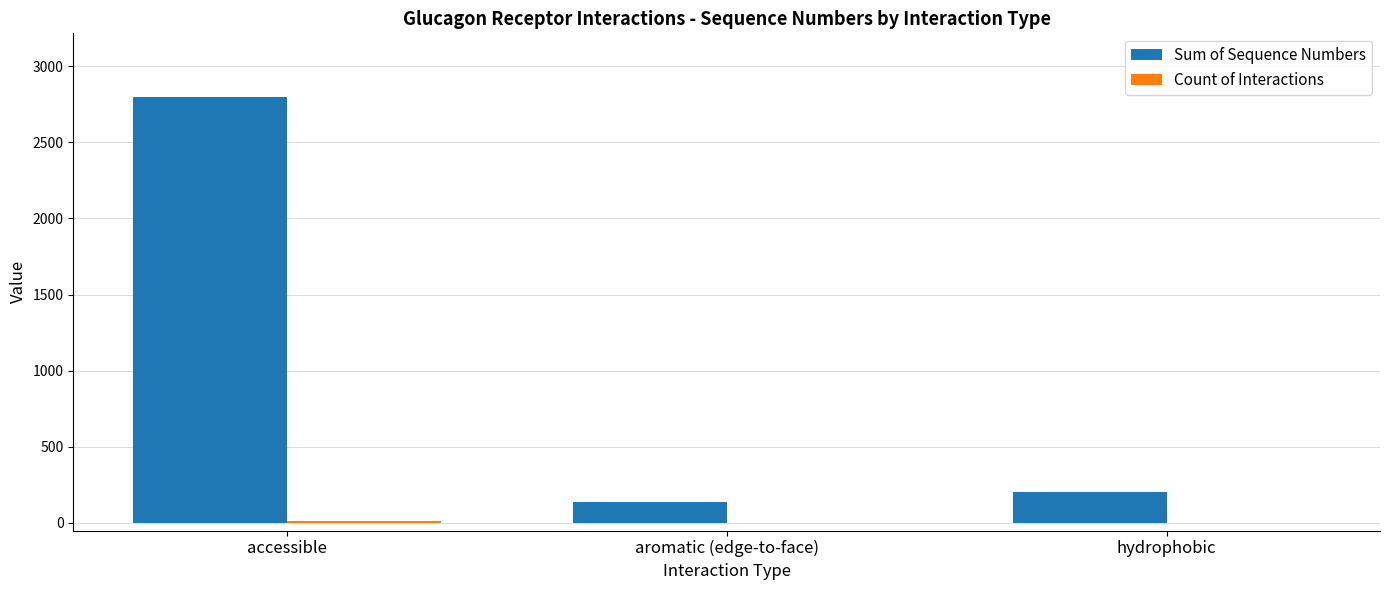

The value of Sum of Sequence Numbers at accessible is 672. True or false?

False